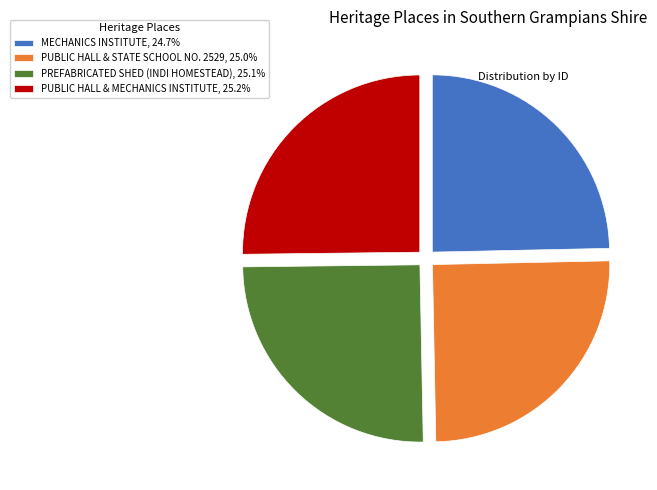

Approximately how many times larger is the value at PUBLIC HALL & STATE SCHOOL NO. 2529 compared to MECHANICS INSTITUTE?

1.0